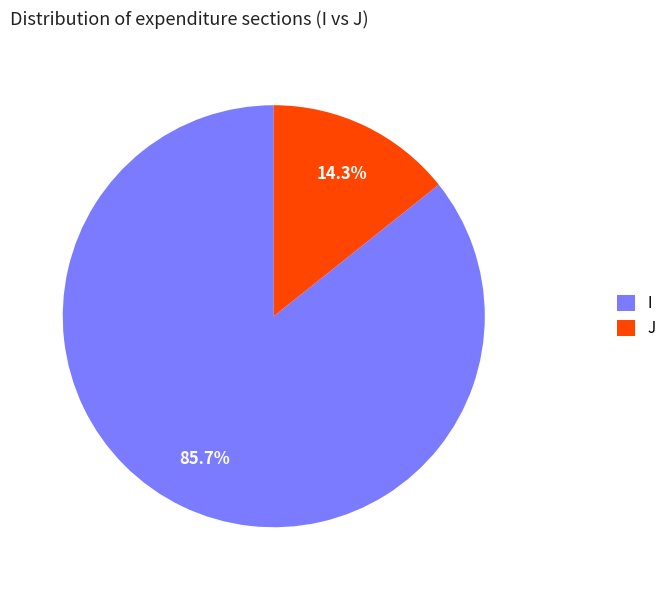

True or false: J accounts for 25% of the total.

False